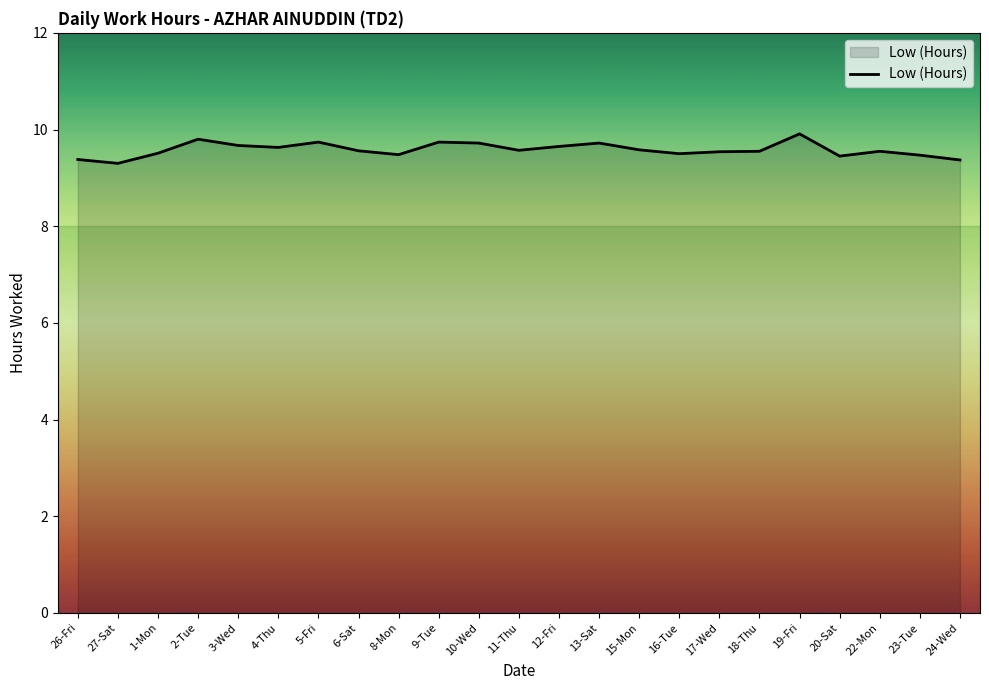

True or false: the data has more than 2 interior local peaks.

True